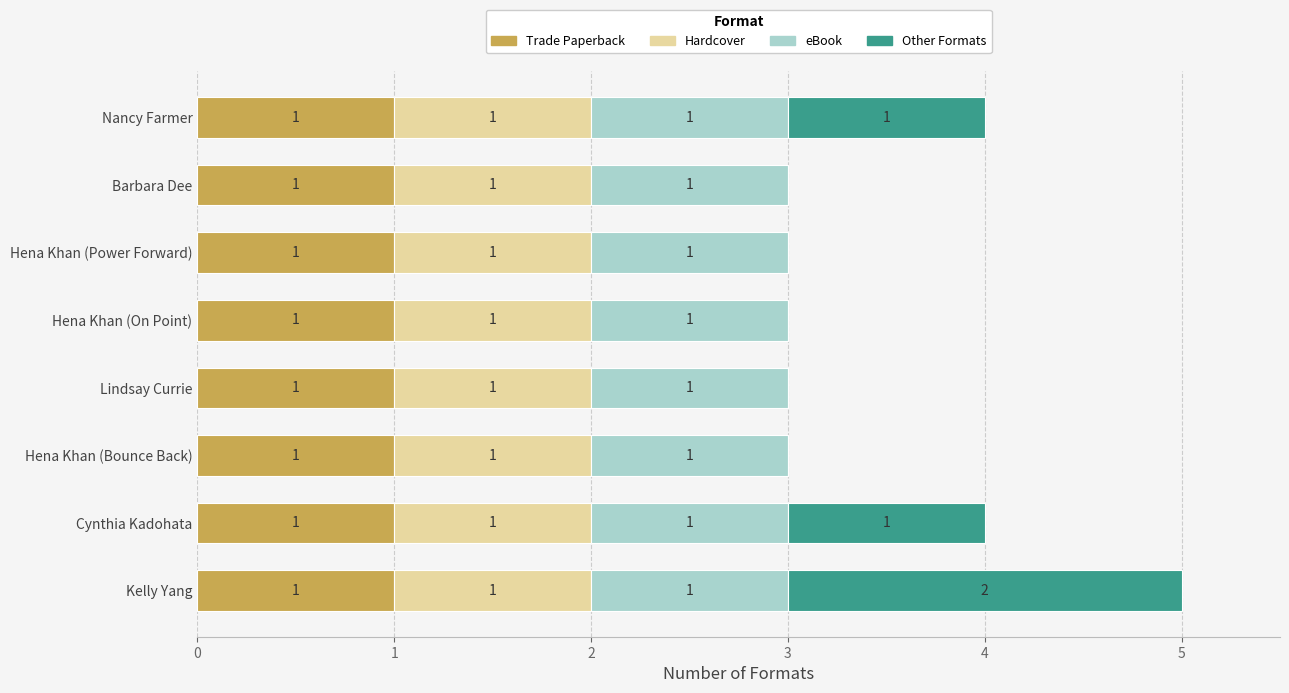

True or false: Trade Paperback has a value of 0 at Lindsay Currie.

False